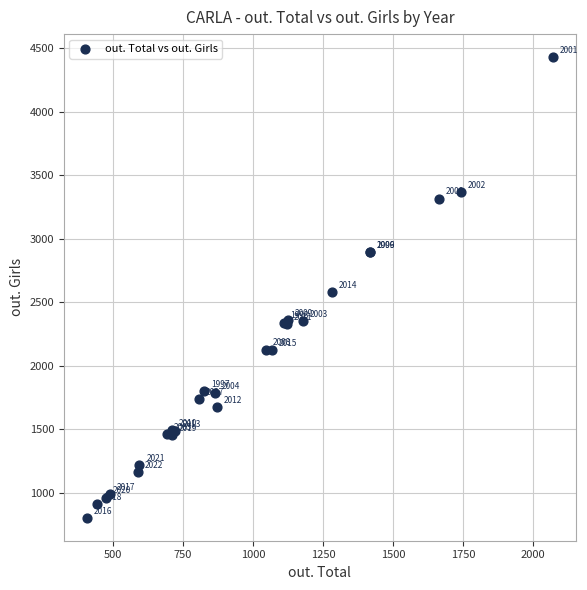

What Y value in the scatter plot is closest to 2616?

2581